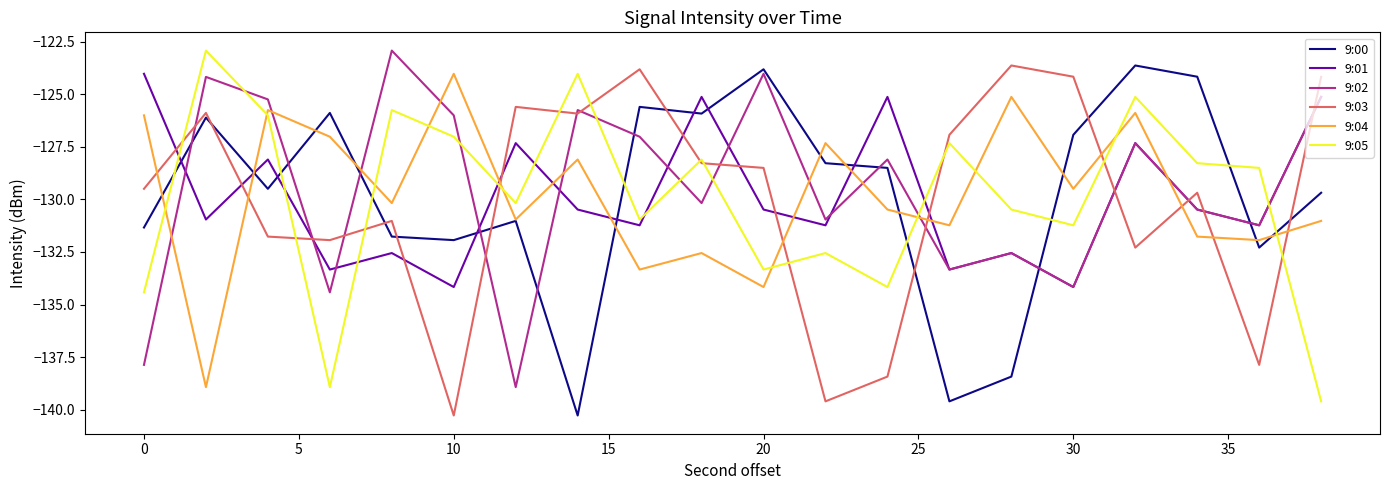

What is the highest value of the 9:05 series?

-122.9